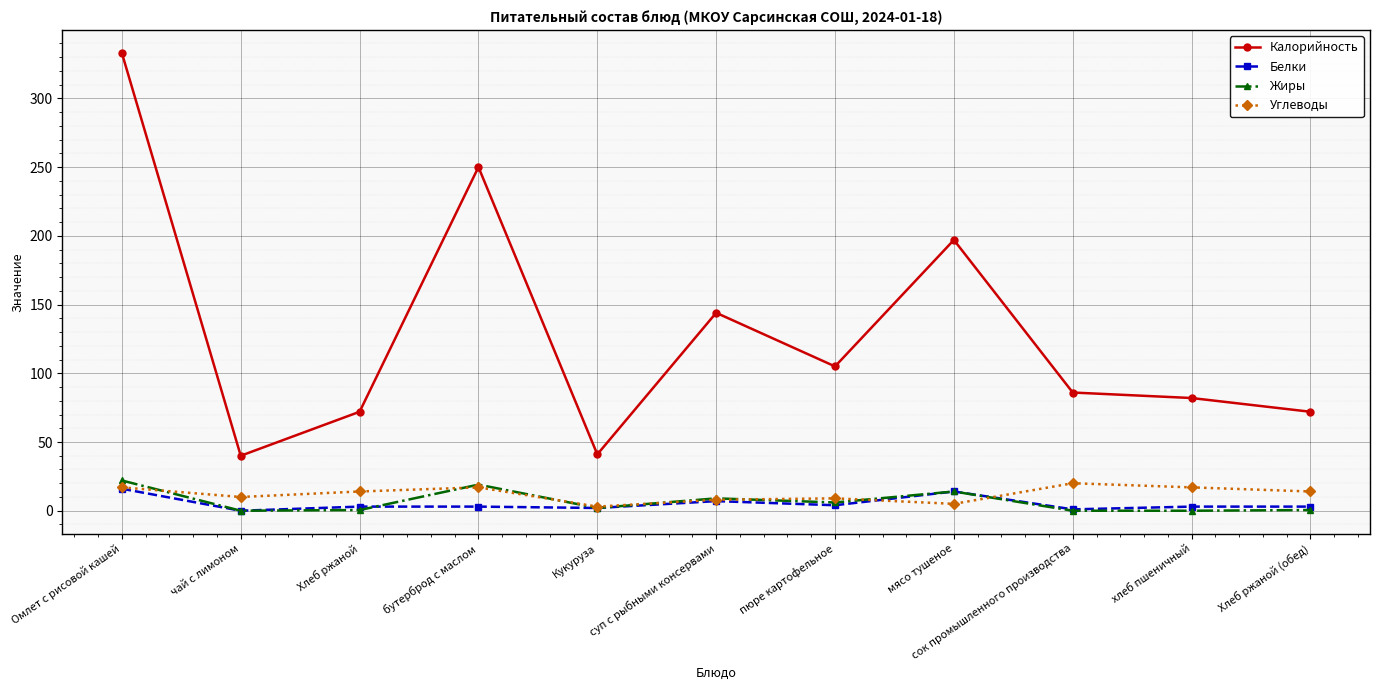

What is the difference between the highest and lowest values at чай с лимоном?

40.0